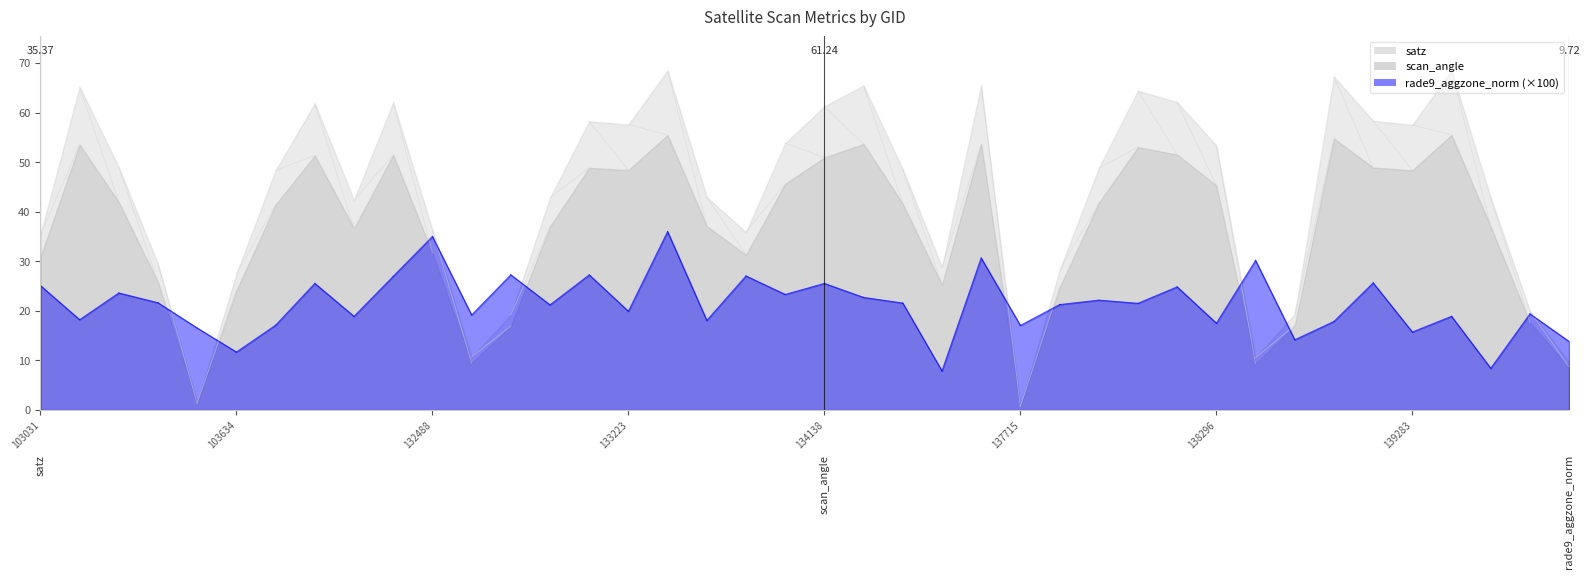

Which series changed the most between 133027 and 139094?

satz